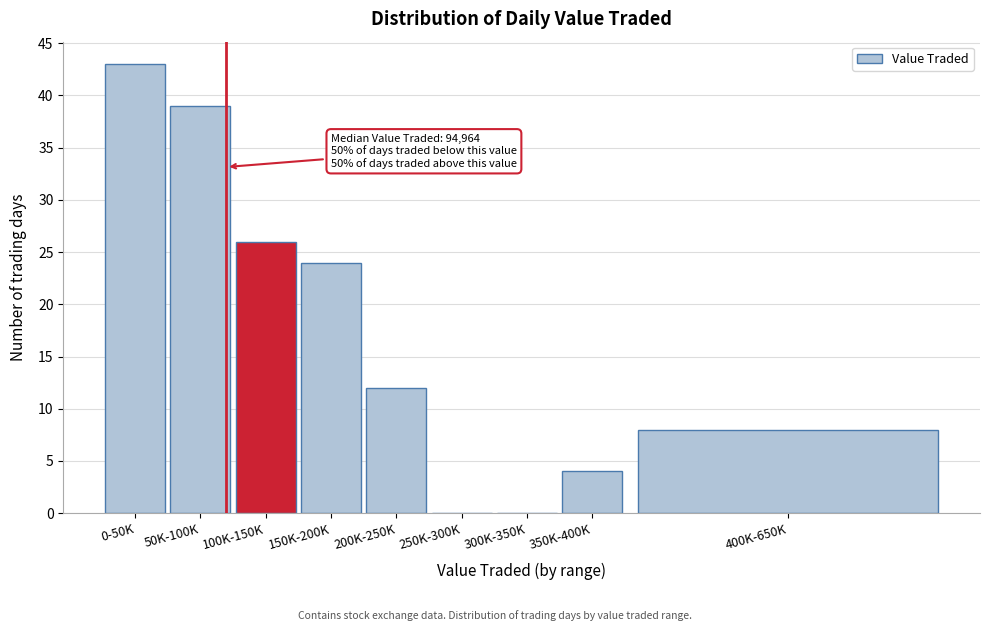

Reading left to right, what are all the values shown in this chart?

0-50K=43	50K-100K=39	100K-150K=26	150K-200K=24	200K-250K=12	250K-300K=0	300K-350K=0	350K-400K=4	400K-650K=8